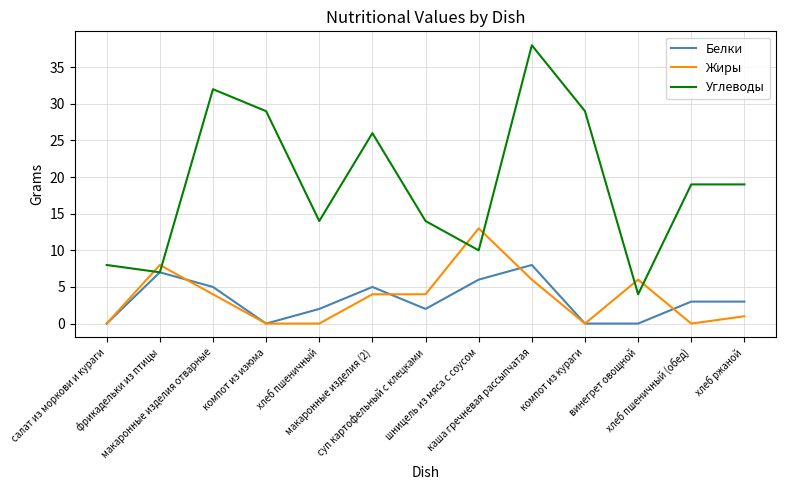

What is the sum of the Углеводы values at шницель из мяса с соусом and макаронные изделия отварные?

42